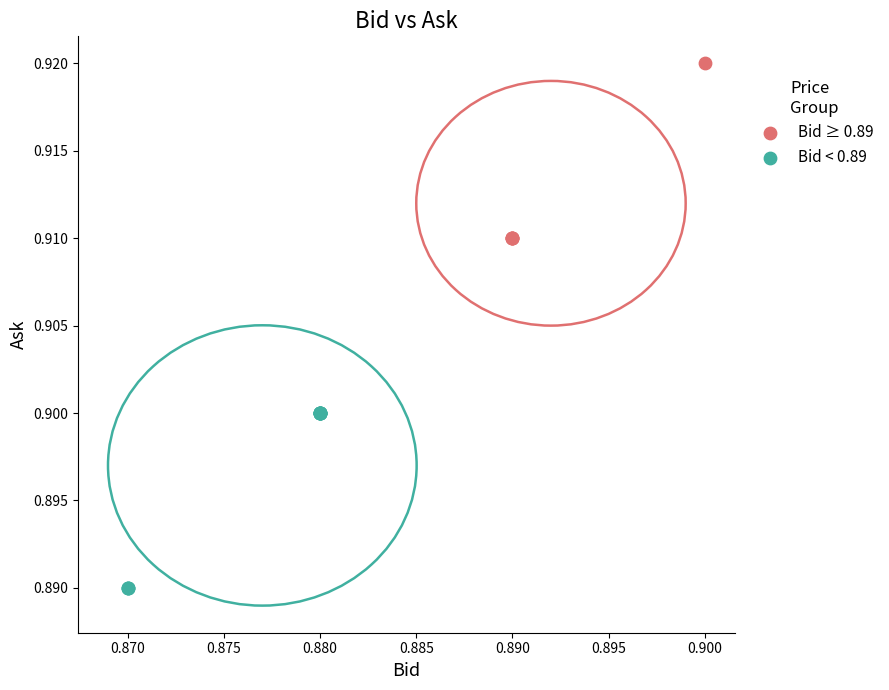

Which series contains the highest Y value?

Bid ≥ 0.89